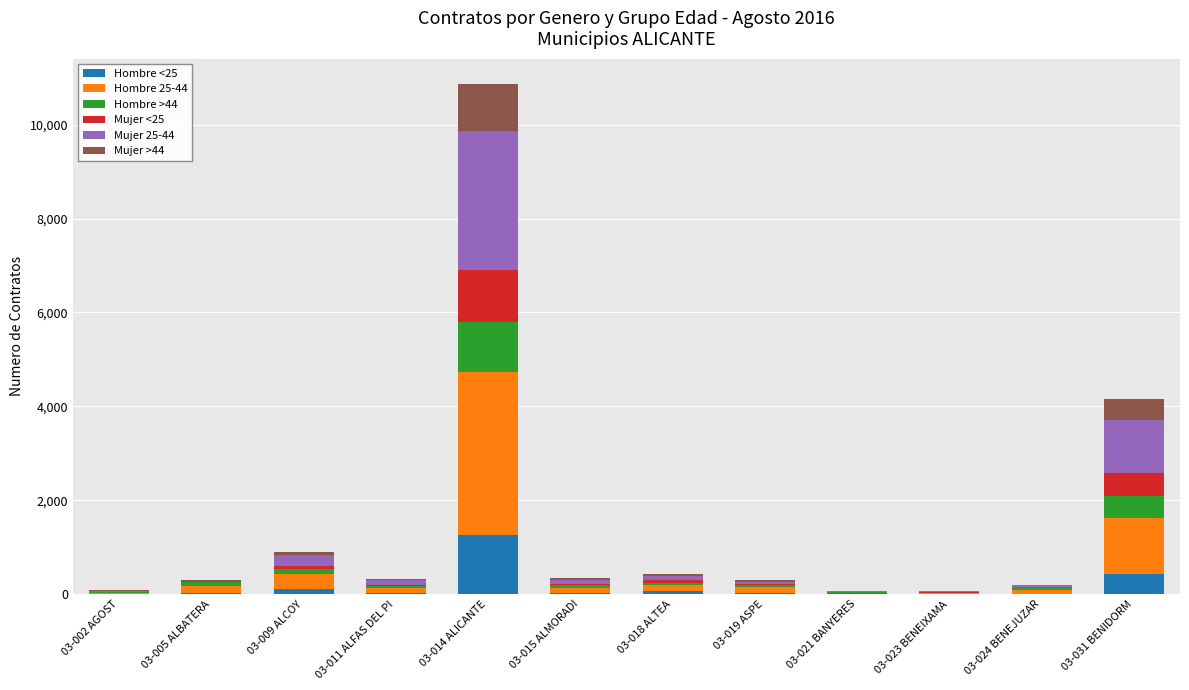

At which category is the sum across all series the highest?

03-014 ALICANTE